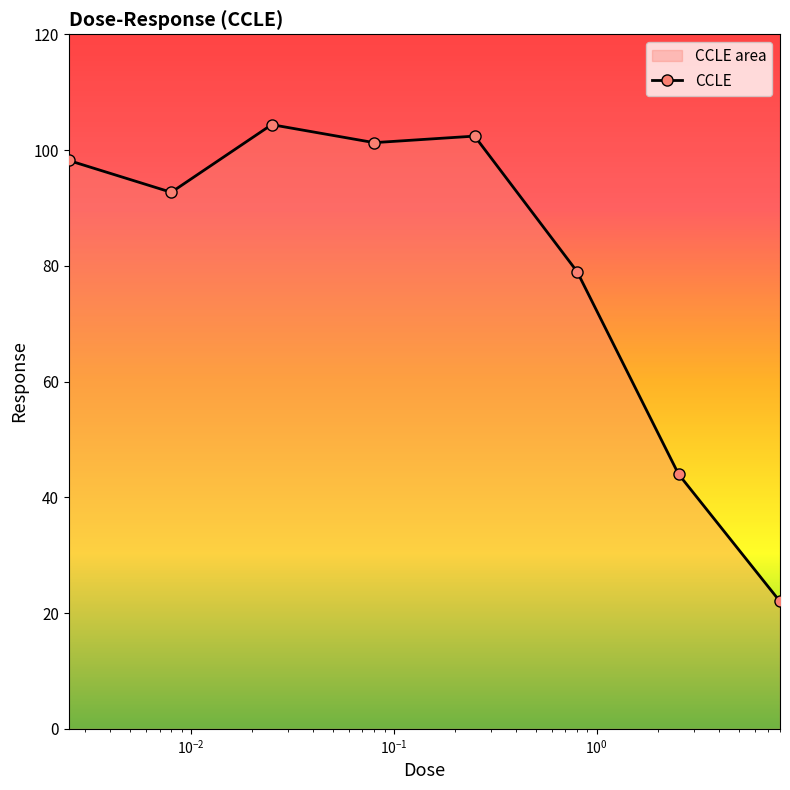

Reading left to right, extract all data points from this chart.

98.2	92.7	104.4	101.3	102.4	79.0	44.0	22.0